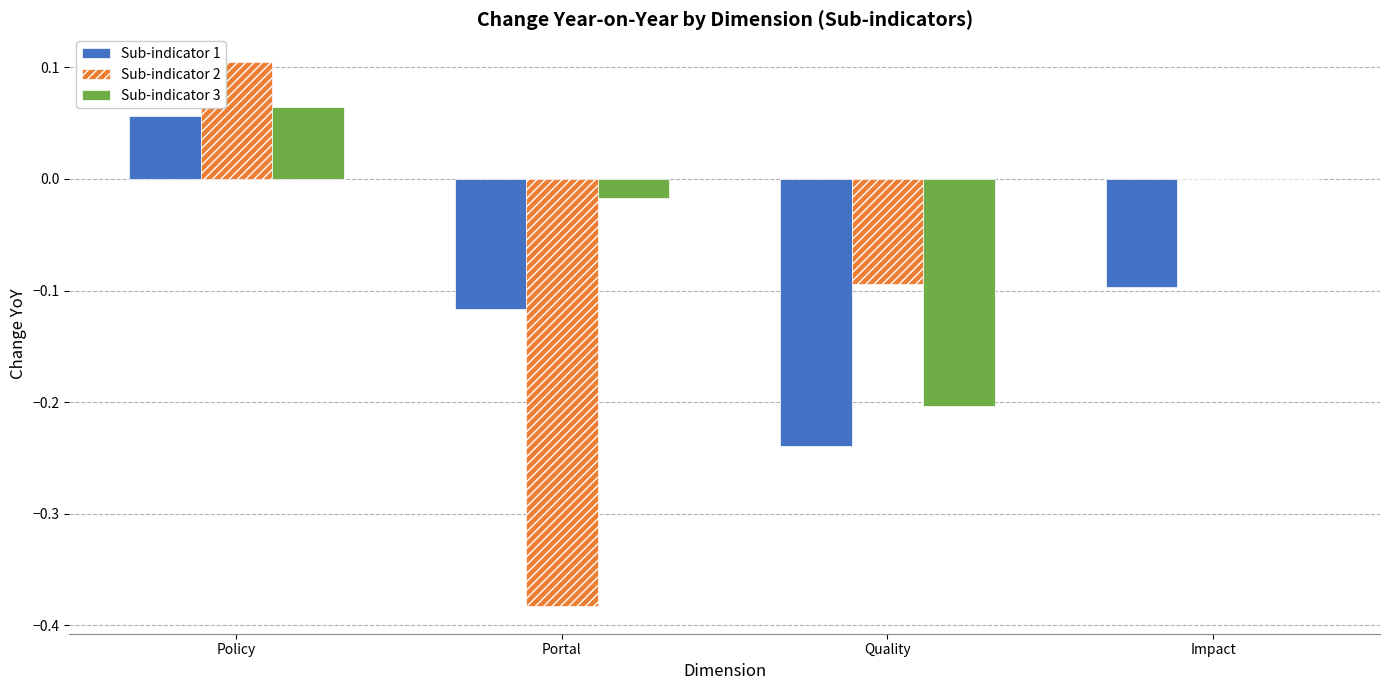

Which series has the largest range (max minus min)?

Sub-indicator 2